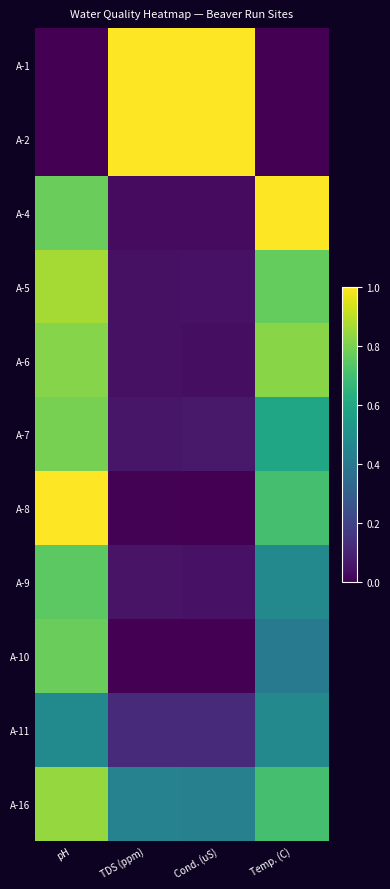

What is the maximum value shown in the chart?

1.0